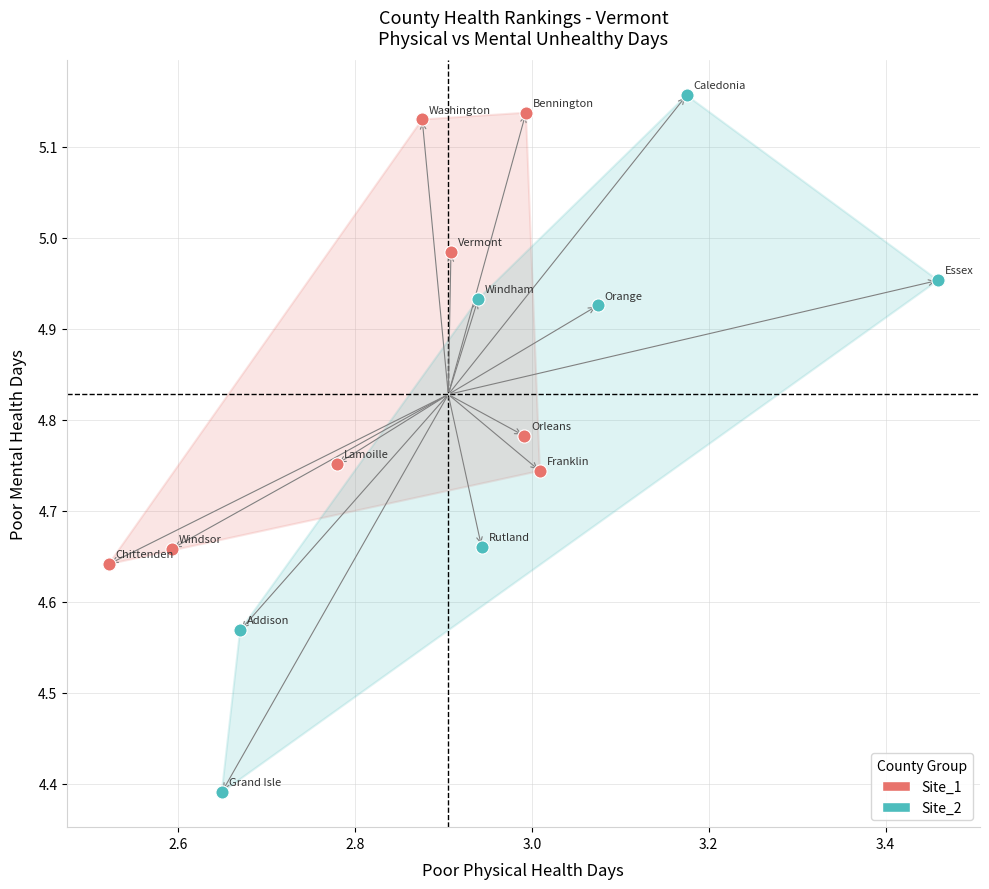

Which series reaches the minimum Y coordinate?

Site_2